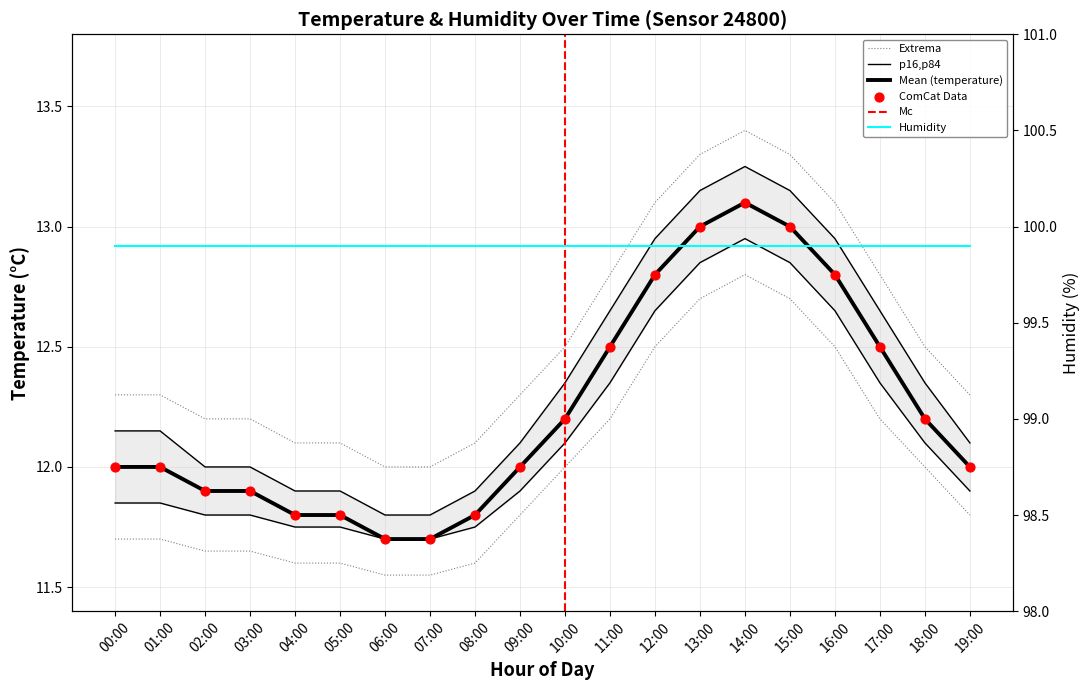

At which category is the sum across all series the highest?

14:00